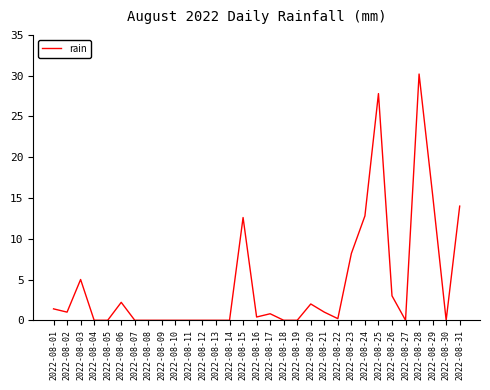

Between 2022-08-15 and 2022-08-30, which is larger?

2022-08-15